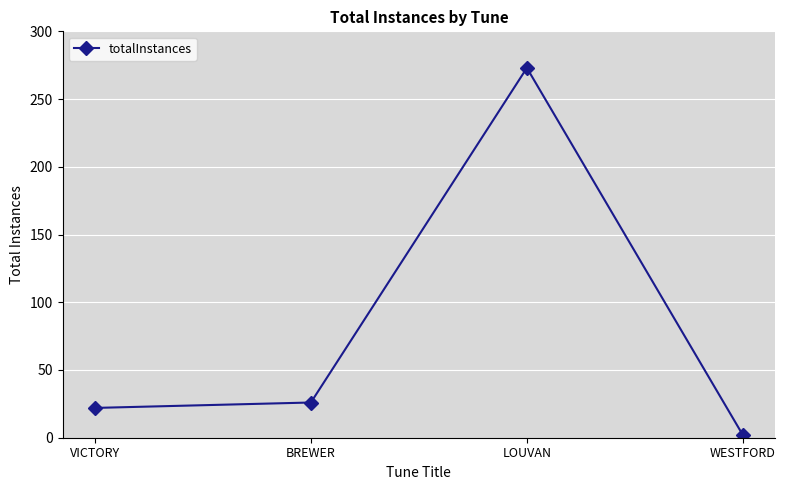

Reading right to left, extract all data points from this chart.

WESTFORD=2	LOUVAN=273	BREWER=26	VICTORY=22